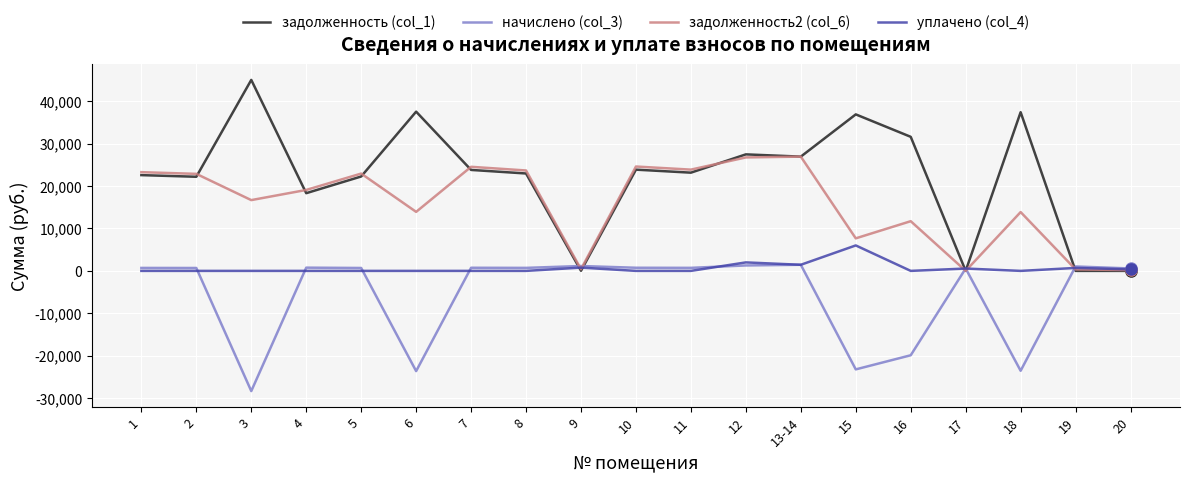

What is the lowest value of the начислено (col_3) series?

-28324.1